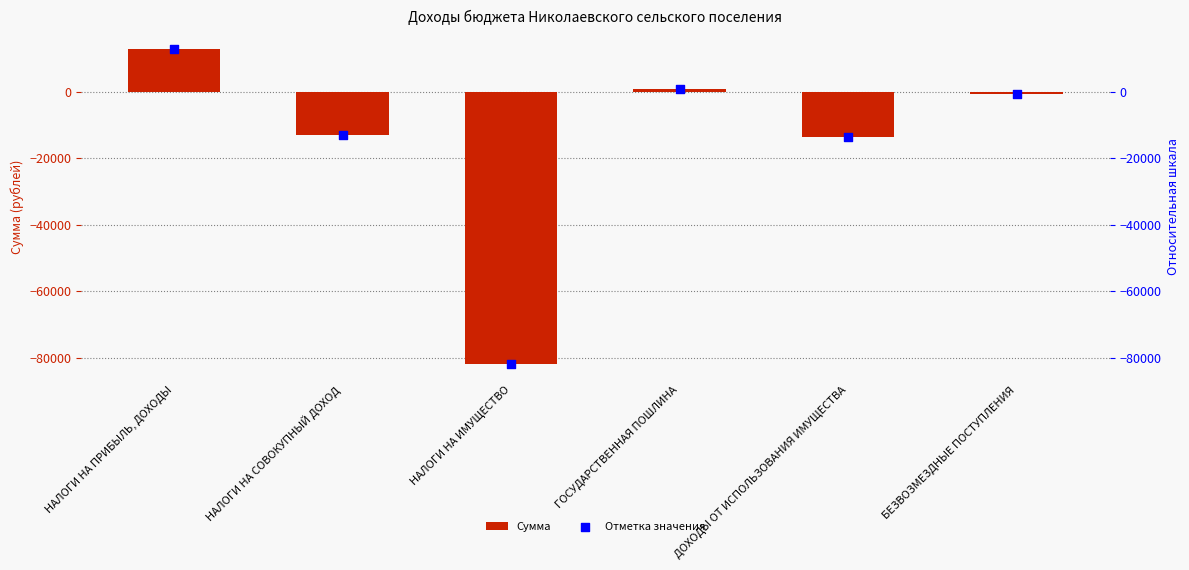

What are all the series names shown in the legend?

Сумма, Отметка значения